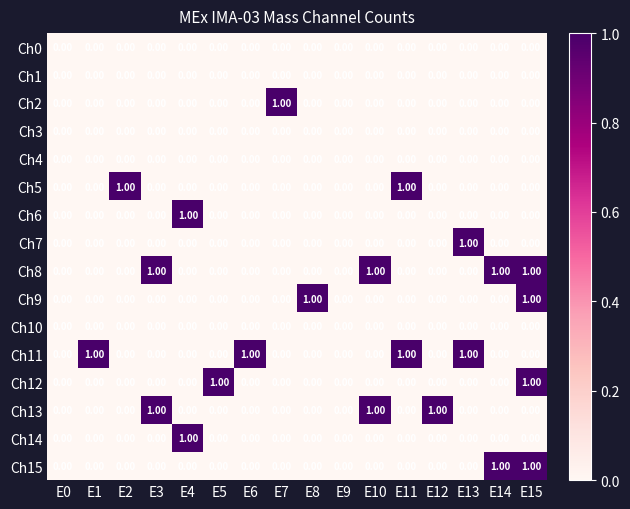

Is the value of Ch5 at E7 greater than the value of Ch13 at E12?

No